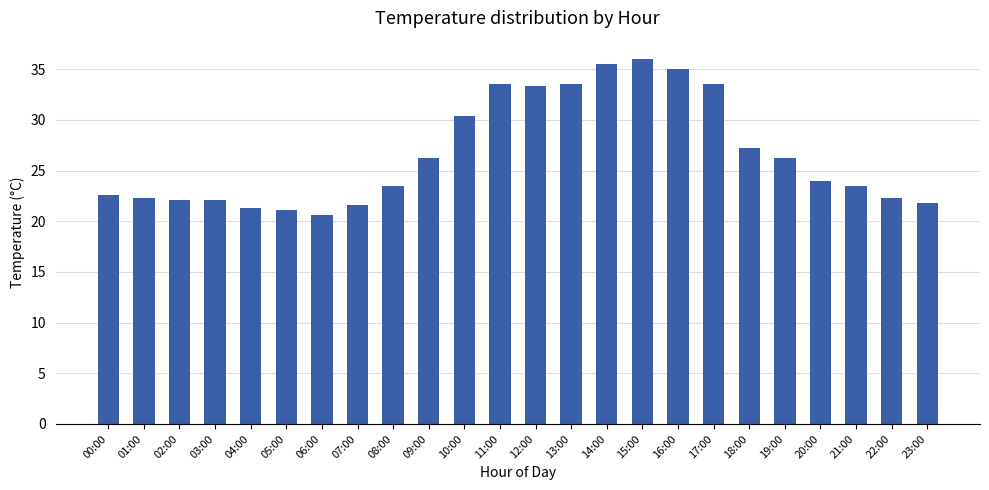

Reading left to right, extract all data points from this chart.

22.5	22.3	22.1	22.1	21.3	21.1	20.6	21.6	23.5	26.2	30.4	33.6	33.3	33.6	35.5	36.0	35.0	33.6	27.2	26.2	24.0	23.5	22.3	21.8